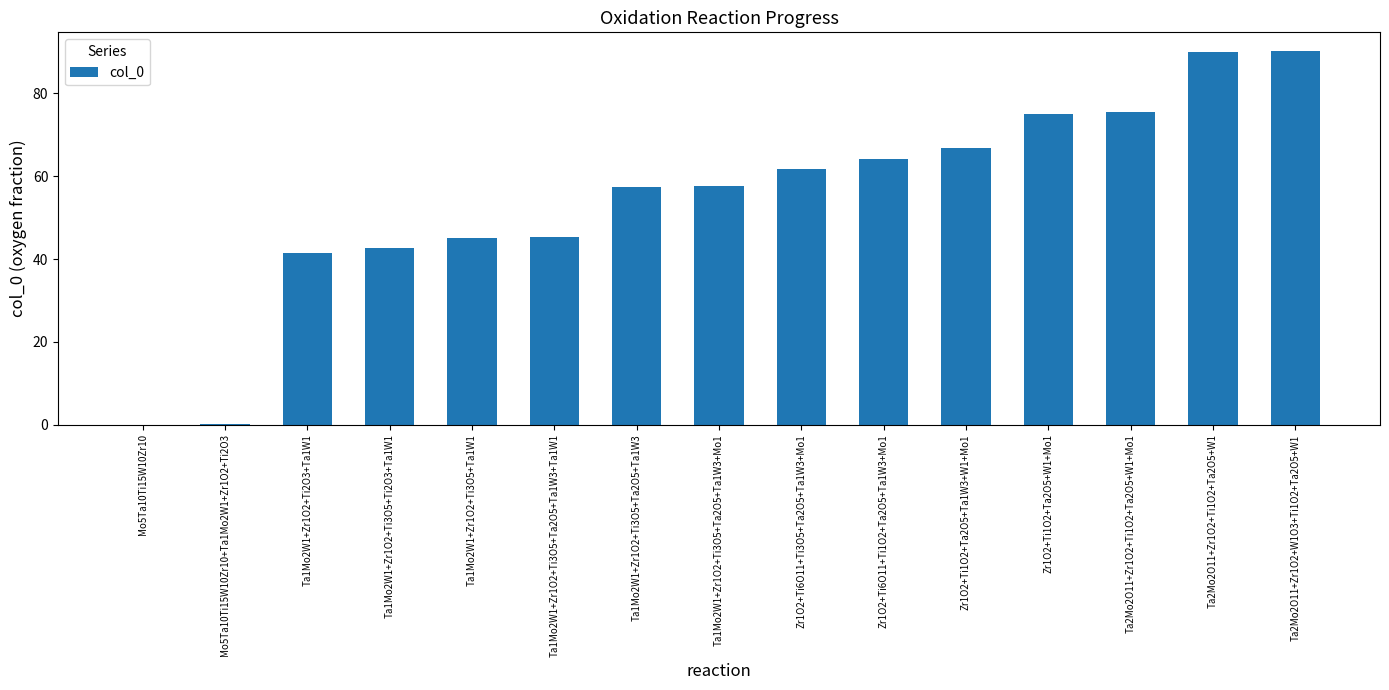

What is the ratio of the value at Ta1Mo2W1+Zr1O2+Ti3O5+Ti2O3+Ta1W1 to the value at Zr1O2+Ti6O11+Ti3O5+Ta2O5+Ta1W3+Mo1?

0.7